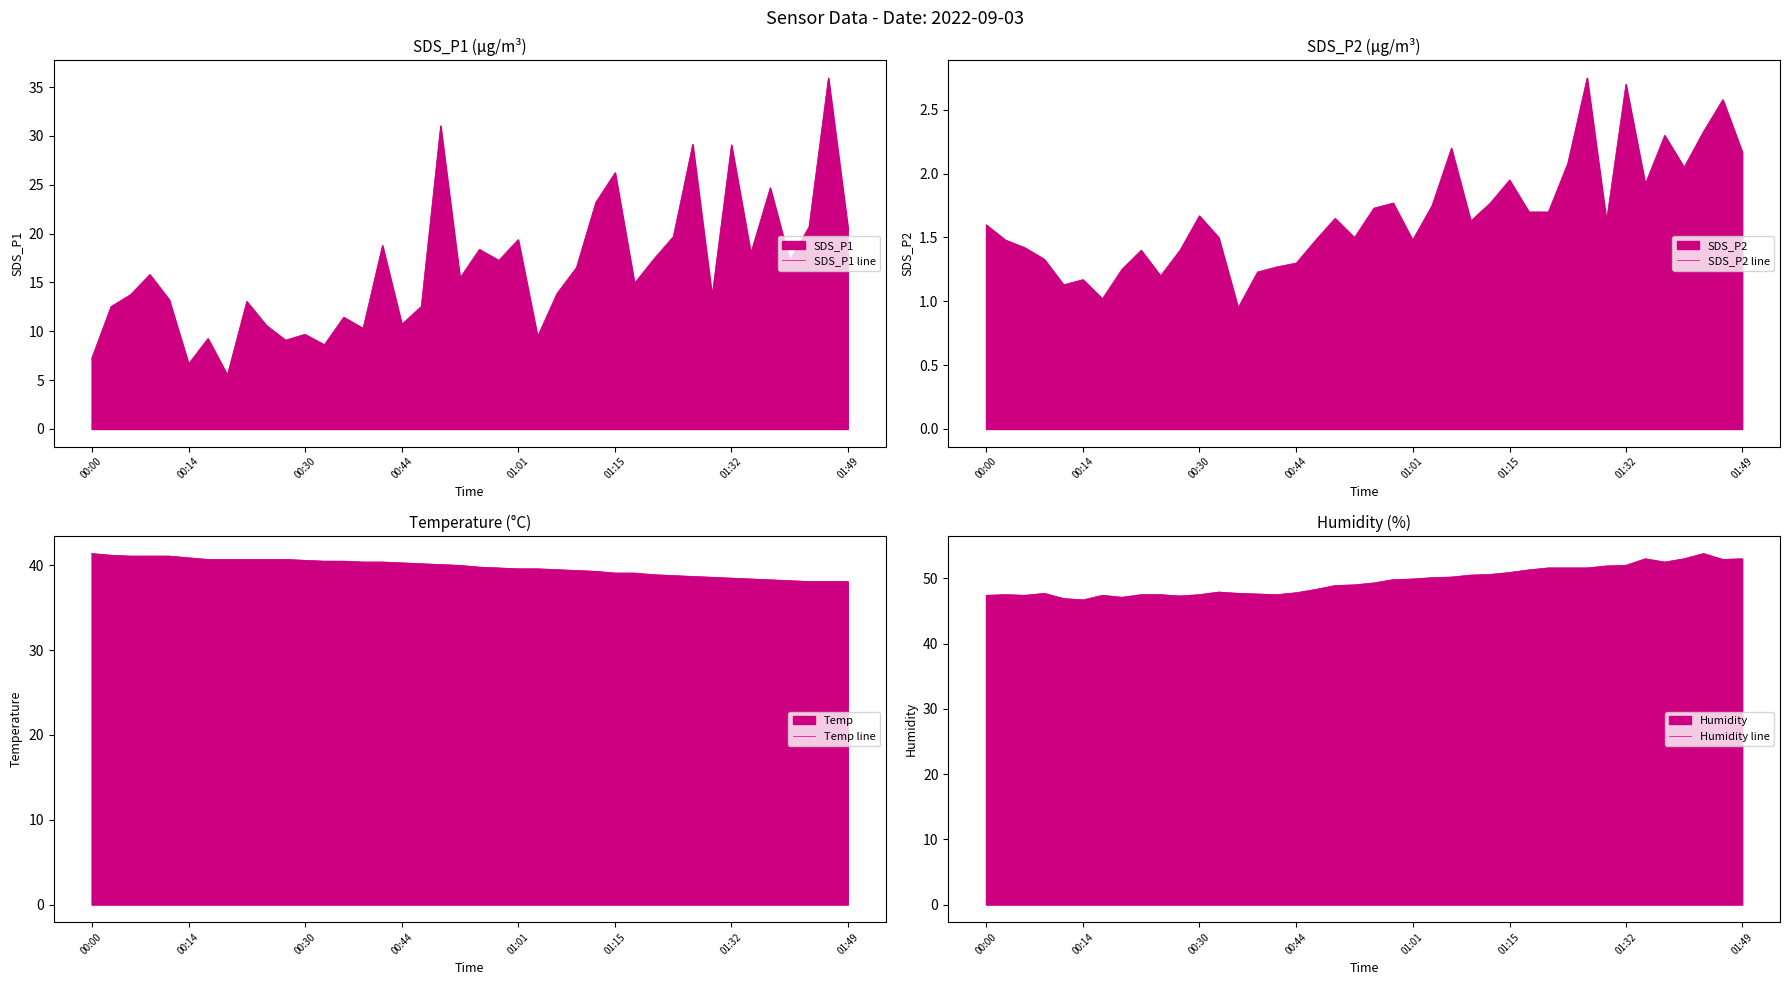

True or false: SDS_P2 line and Humidity line cross at least once.

False